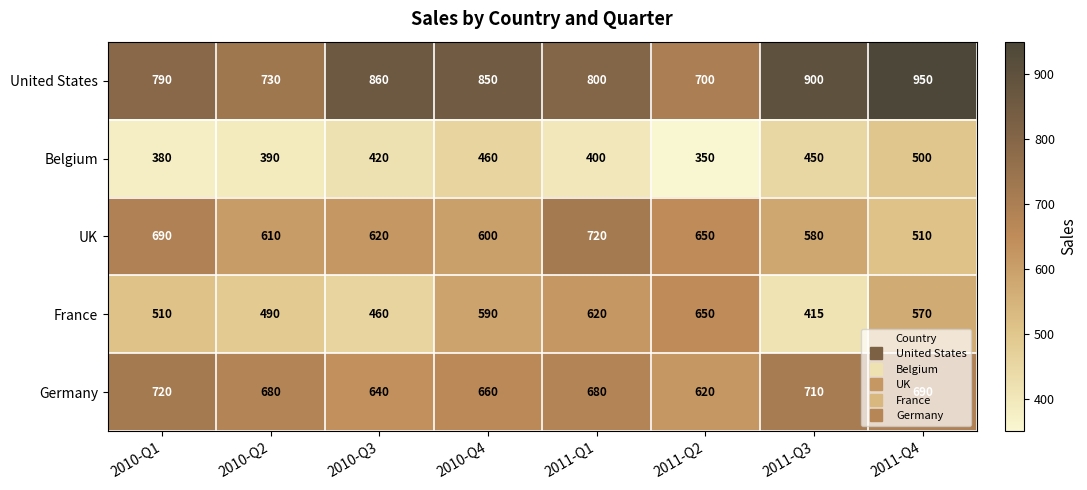

Which series has the largest total across all categories?

United States